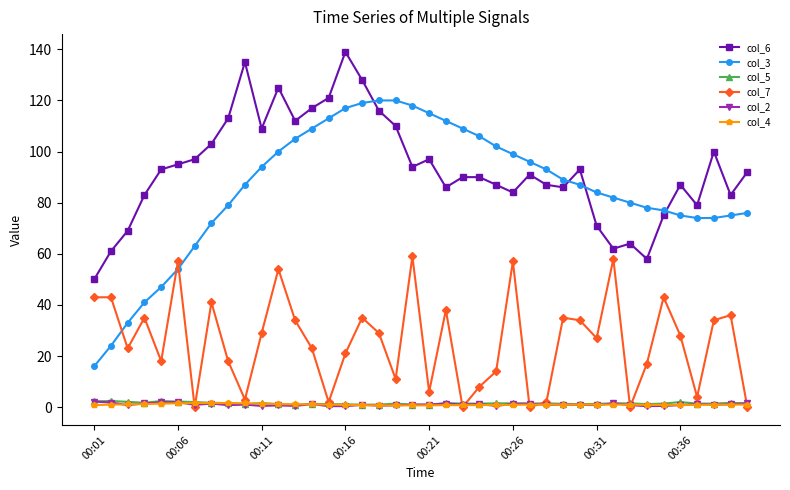

What is the value of the col_7 point at the 30th from the left?

34.0